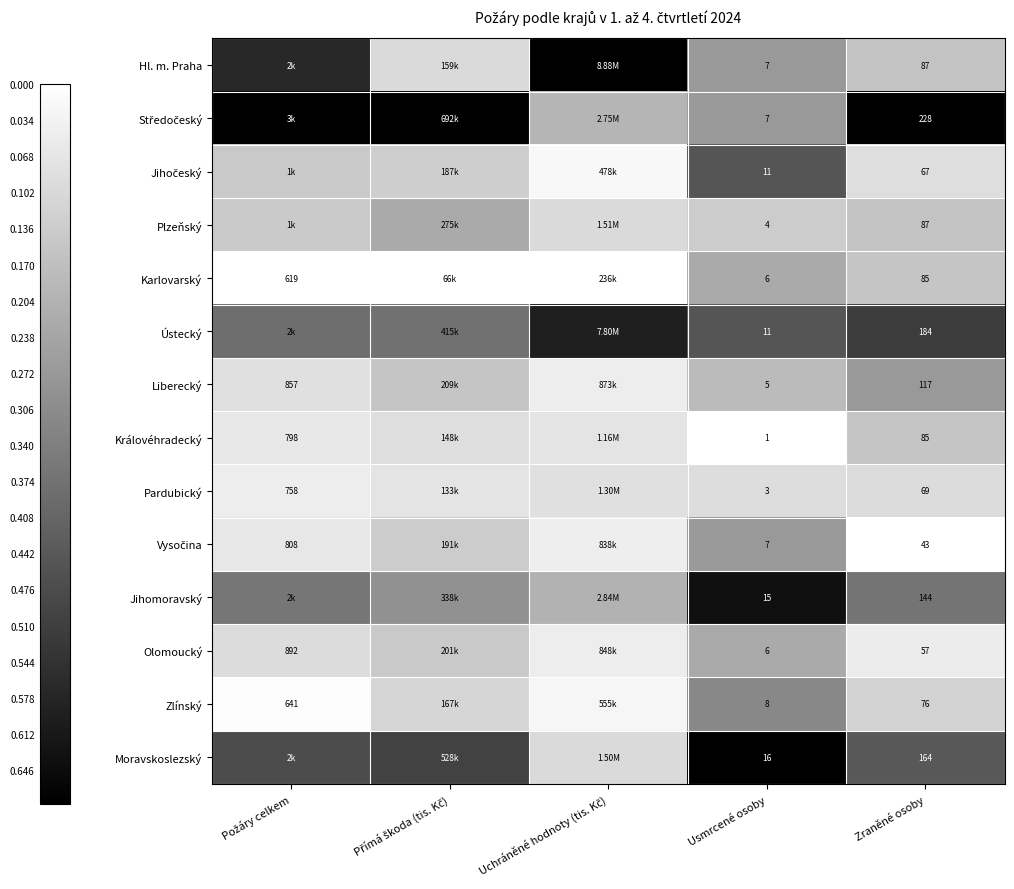

True or false: Liberecký has a value of 0.1 at Uchráněné hodnoty (tis. Kč).

False